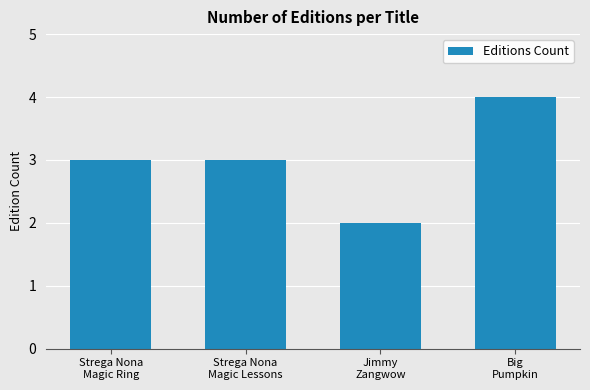

How many values are between 3 and 4?

3